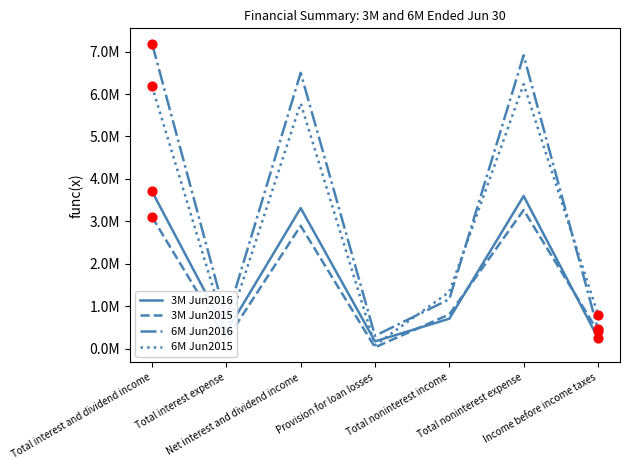

What are all the series names shown in the legend?

3M Jun2016, 3M Jun2015, 6M Jun2016, 6M Jun2015